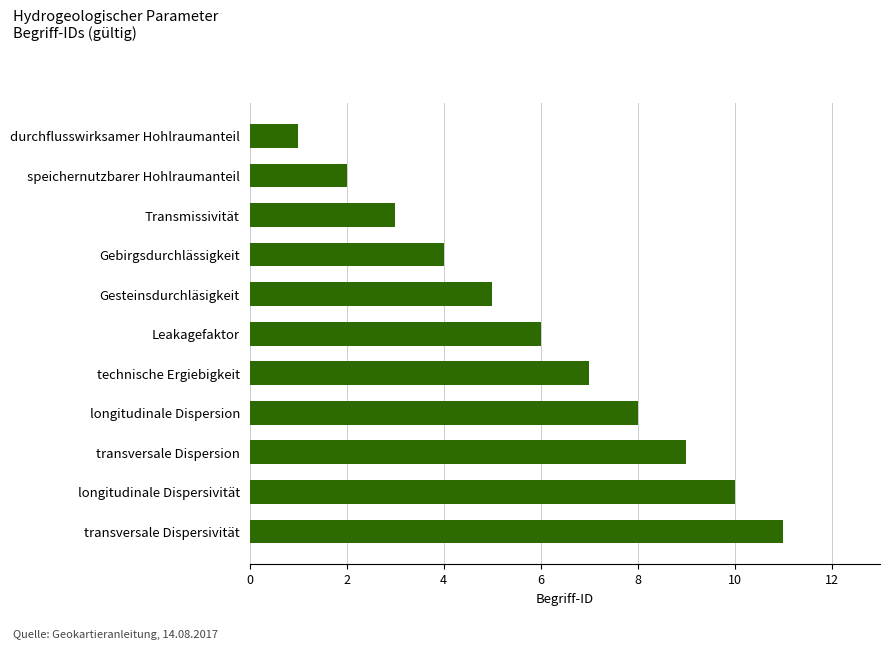

The chart shows a value of 0 at durchflusswirksamer Hohlraumanteil. True or false?

False